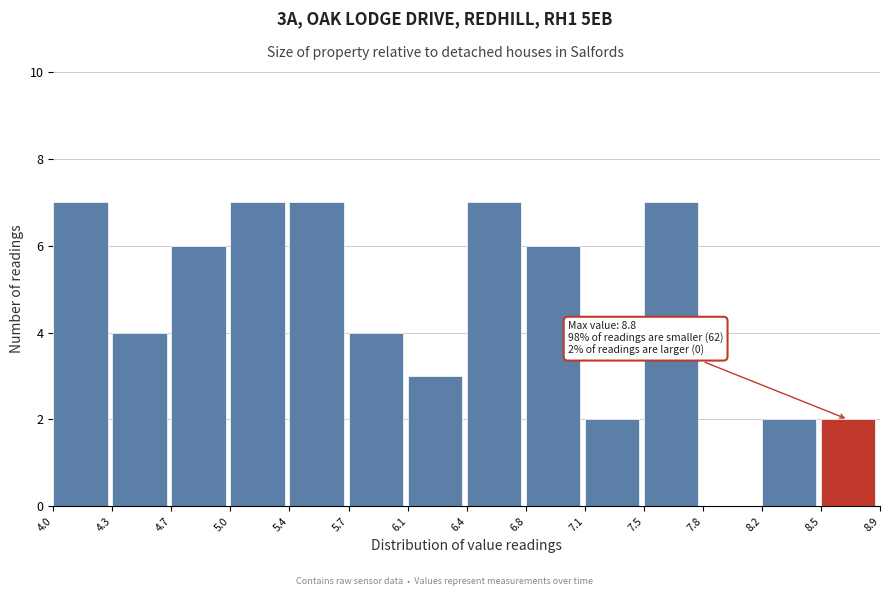

Reading left to right, list all the values displayed in this chart.

4.0=7	4.3=4	4.7=6	5.0=7	5.4=7	5.7=4	6.1=3	6.4=7	6.8=6	7.1=2	7.5=7	7.8=0	8.2=2	8.5=2